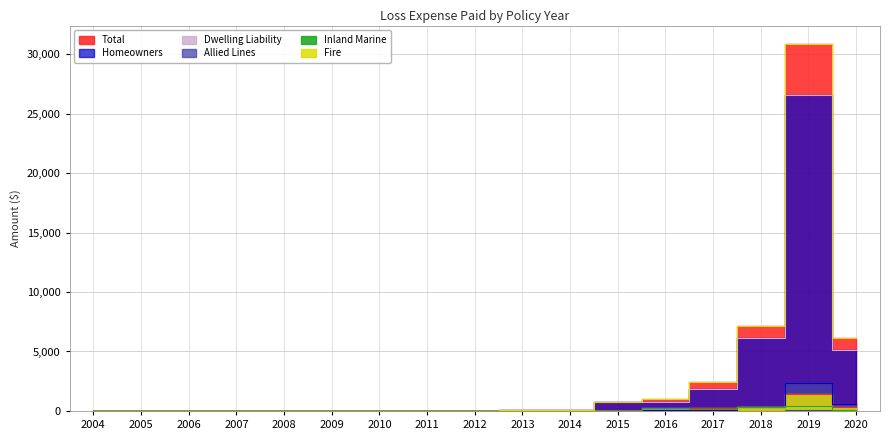

Reading left to right, list all the values displayed in this chart.

Fire: 2004=0.0	2005=0.0	2006=0.0	2007=0.0	2008=0.0	2009=0.0	2010=0.0	2011=0.0	2012=0.0	2013=0.0	2014=0.0	2015=0.0	2016=0.0	2017=289.8	2018=309.5	2019=1462.8	2020=319.4
Allied Lines: 2004=0.0	2005=0.0	2006=0.0	2007=0.0	2008=0.0	2009=0.0	2010=0.0	2011=0.0	2012=0.0	2013=5.0	2014=7.0	2015=0.0	2016=45.8	2017=66.2	2018=366.7	2019=2335.7	2020=582.8
Homeowners: 2004=0.0	2005=0.0	2006=0.0	2007=0.0	2008=0.0	2009=0.0	2010=0.0	2011=28.8	2012=9.6	2013=50.5	2014=83.1	2015=766.9	2016=773.4	2017=1840.3	2018=6143.5	2019=26599.4	2020=5165.1
Inland Marine: 2004=0.0	2005=0.0	2006=0.0	2007=0.0	2008=0.0	2009=0.0	2010=0.0	2011=0.0	2012=0.0	2013=0.0	2014=0.0	2015=0.0	2016=0.0	2017=0.0	2018=0.0	2019=43.7	2020=7.5
Dwelling Liability: 2004=0.0	2005=0.0	2006=0.0	2007=0.0	2008=0.0	2009=0.0	2010=0.0	2011=0.0	2012=0.0	2013=0.0	2014=0.0	2015=0.0	2016=218.4	2017=207.1	2018=356.5	2019=413.0	2020=46.0
Total: 2004=0.0	2005=0.0	2006=0.0	2007=0.0	2008=0.0	2009=0.0	2010=0.0	2011=28.8	2012=9.6	2013=55.5	2014=90.0	2015=766.9	2016=1037.6	2017=2403.4	2018=7176.3	2019=30854.7	2020=6120.7